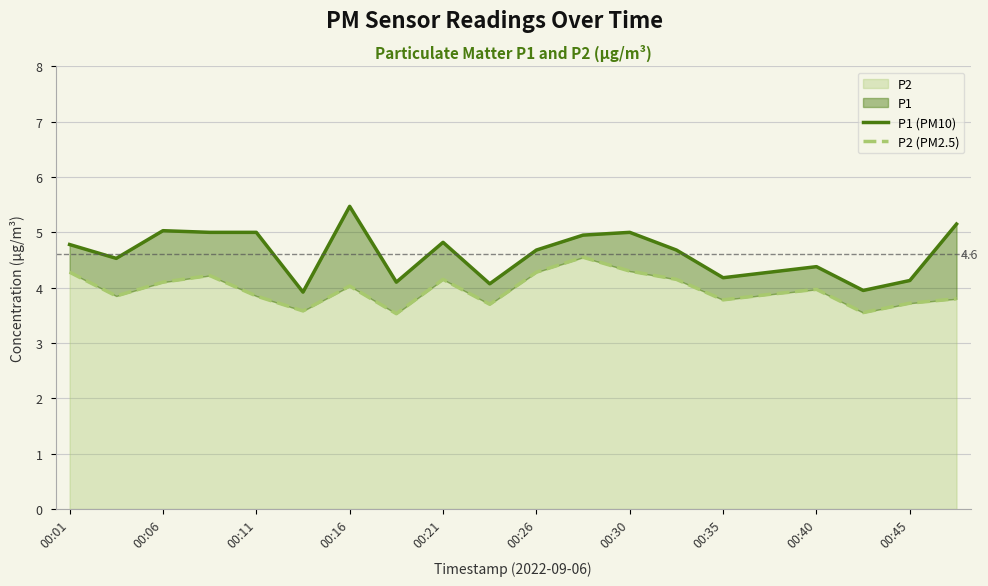

What is the difference between the highest and lowest values at 13?

0.5